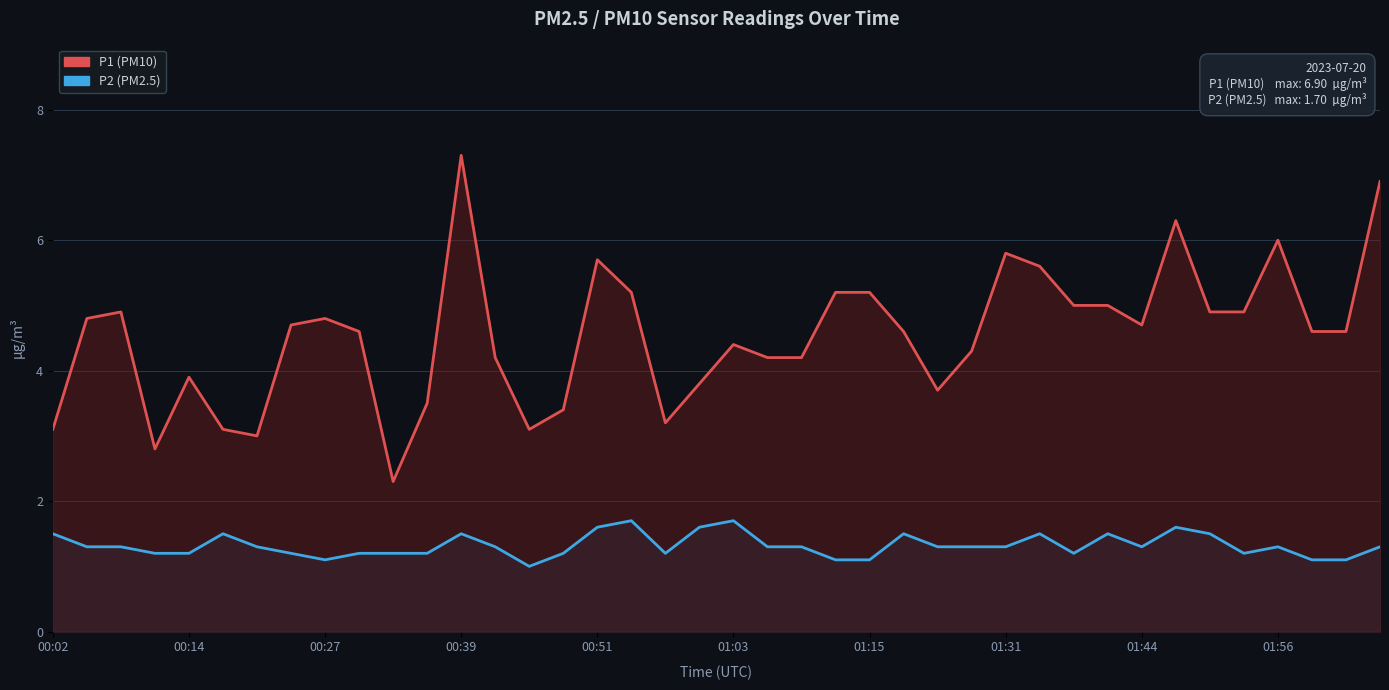

At how many categories does at least one series exceed 3?

37